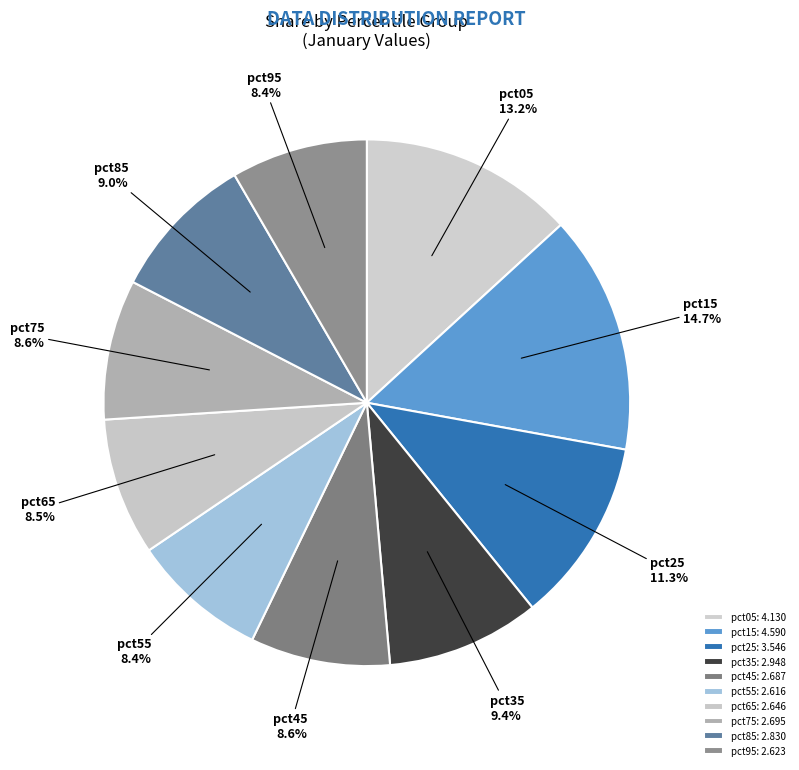

What is the ratio of the value at pct45 to the value at pct55?

1.0